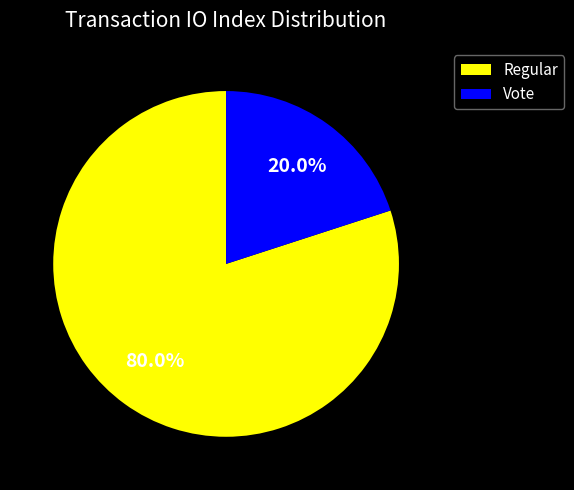

Which slice is the smallest?

Vote